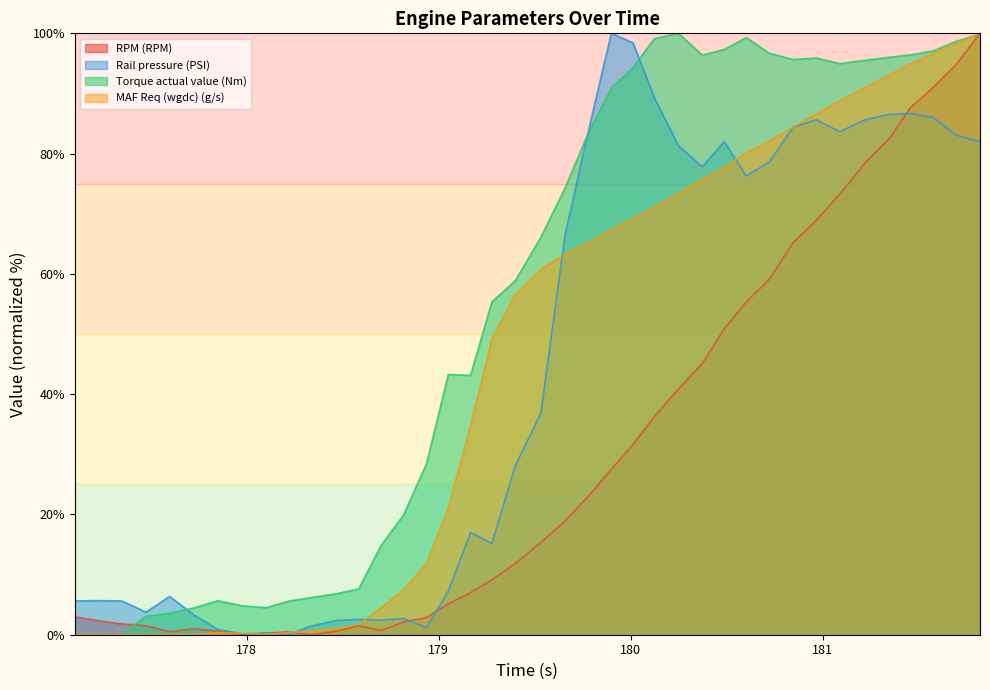

Which series changed the most between 178.7 and 181.694?

RPM (RPM)